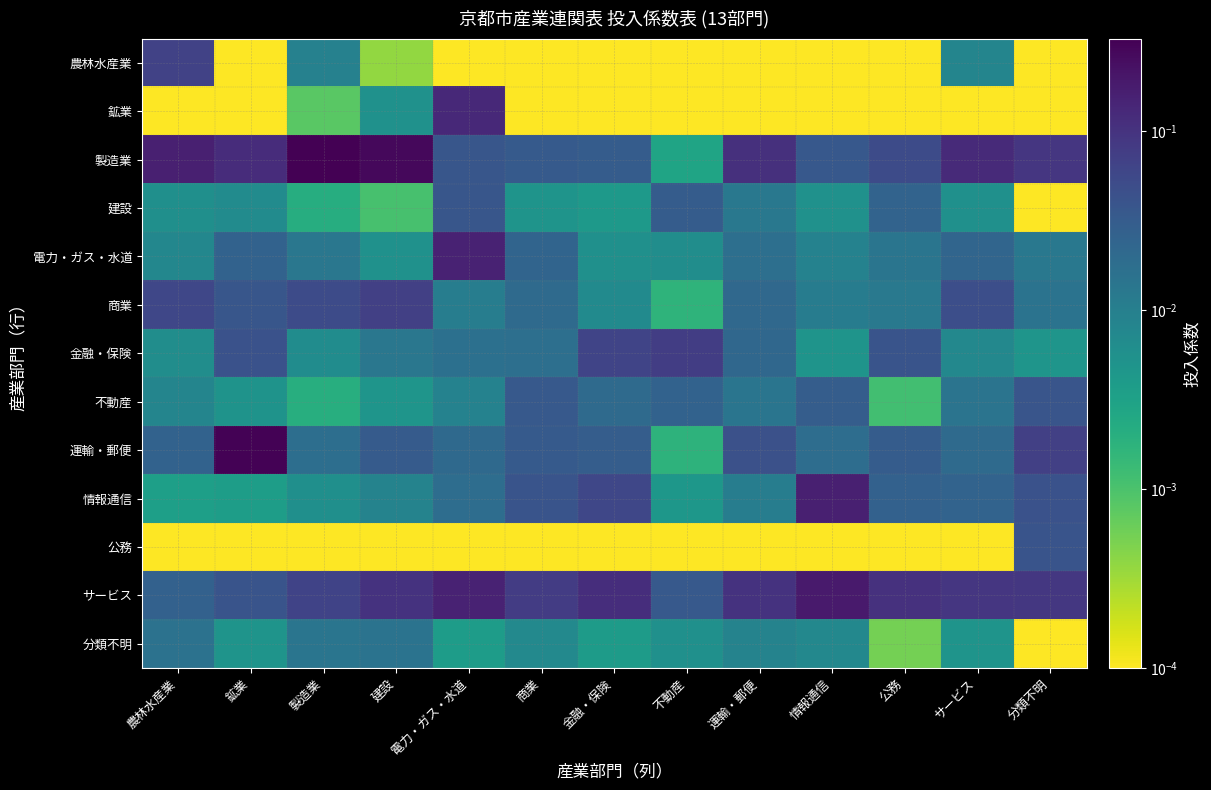

At which category is the sum across all series the highest?

鉱業